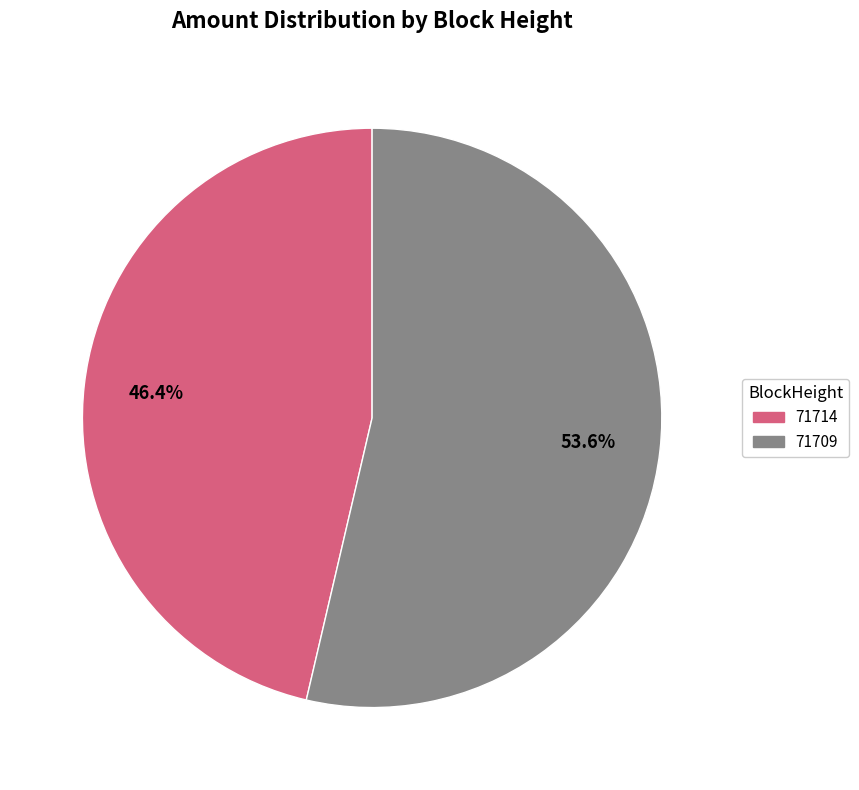

To the nearest percent, what is the average slice percentage?

50%